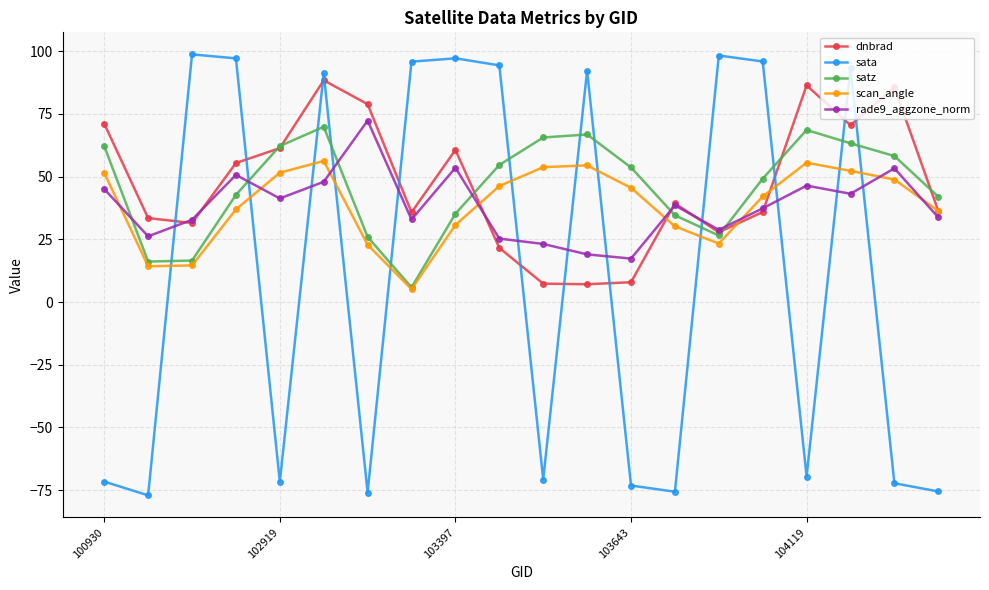

What is the value of the rade9_aggzone_norm point at the 1st from the left?

45.0